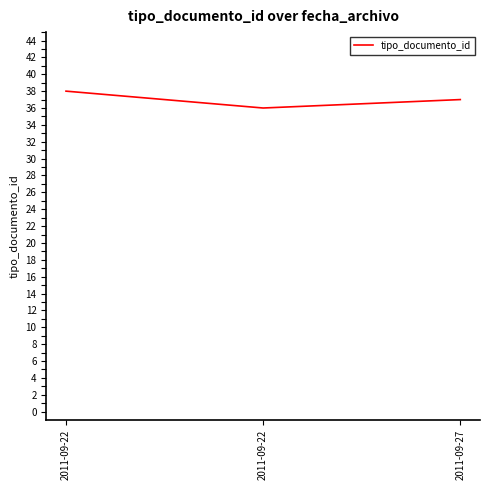

Count the number of data series in this chart.

1